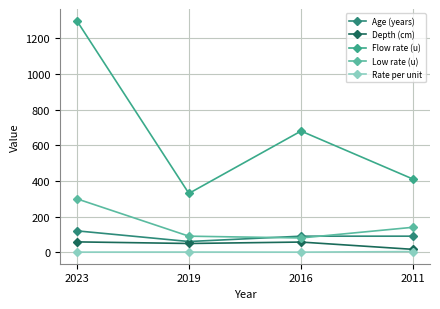

Where is the first local maximum for Depth (cm)?

2016